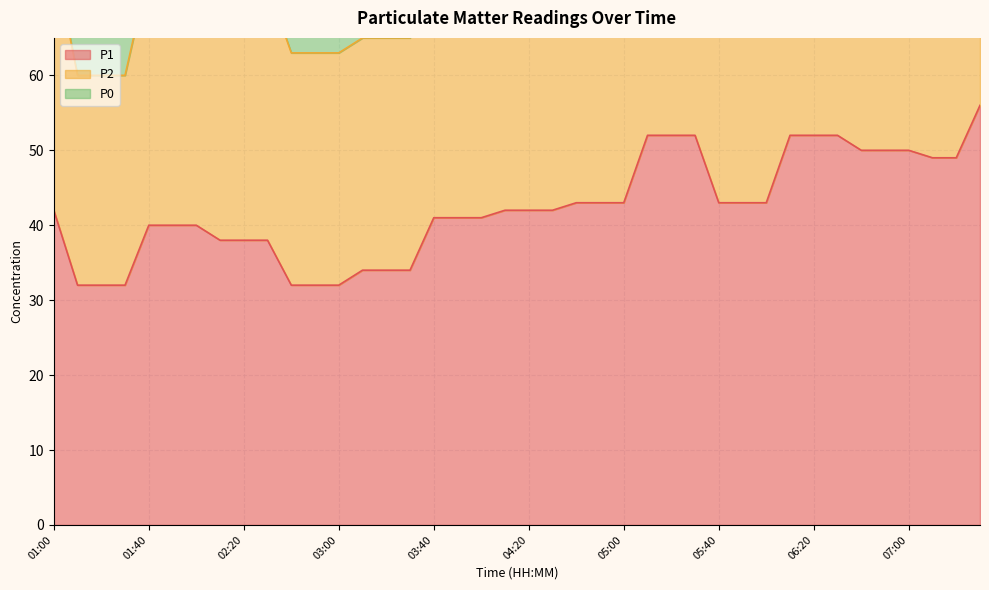

Between 06:30 and 06:50, which series saw the biggest shift?

P1